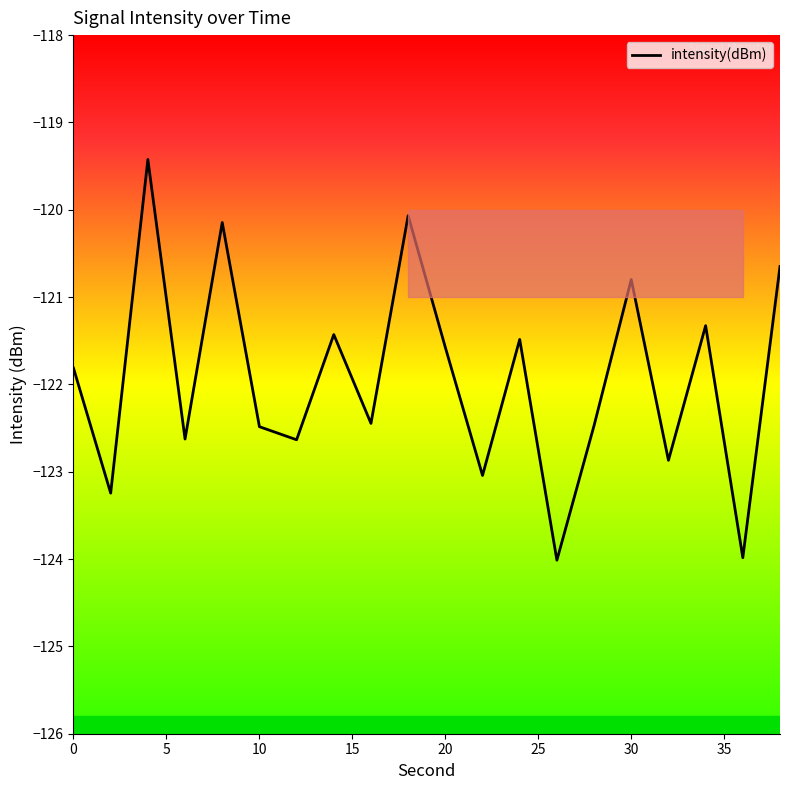

What is the change in value from 30 to 17?

+1.3